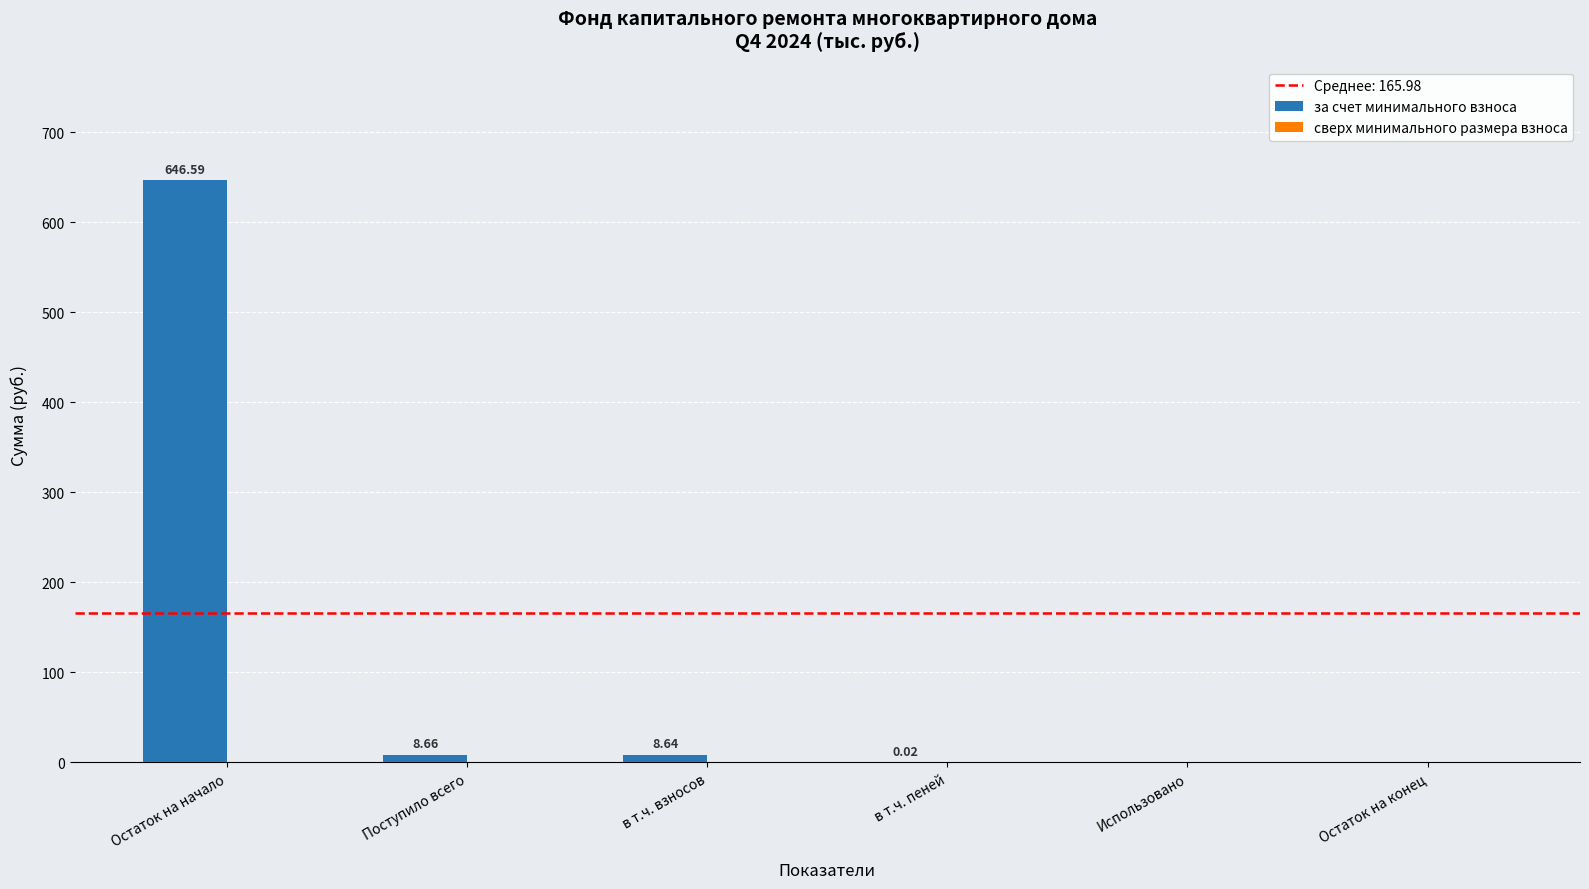

Between в т.ч. взносов and Остаток на конец, which is larger?

в т.ч. взносов